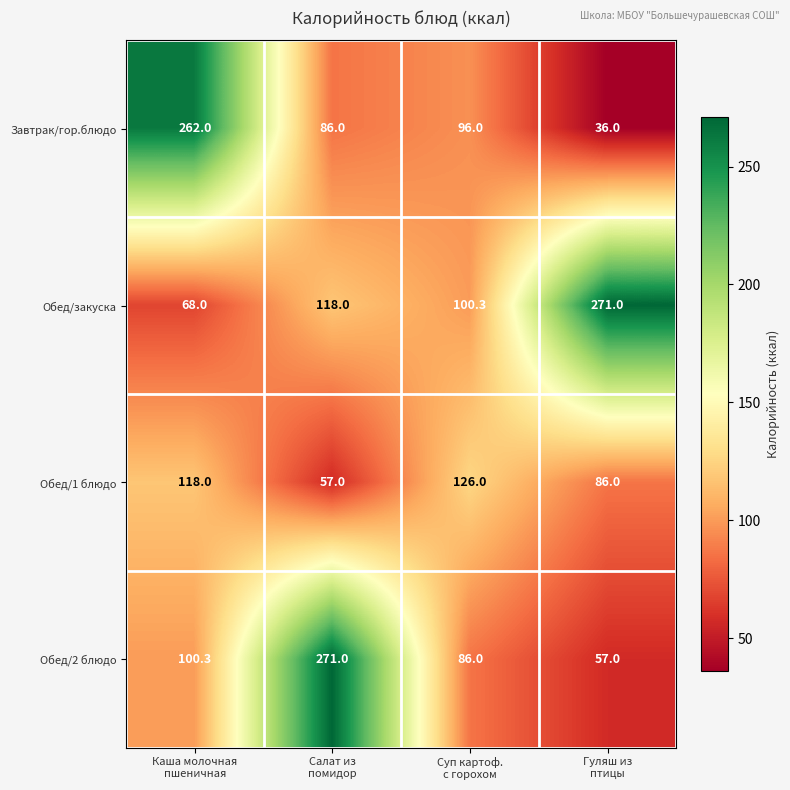

What is the spread (max minus min) of values at Салат из
помидор?

214.0